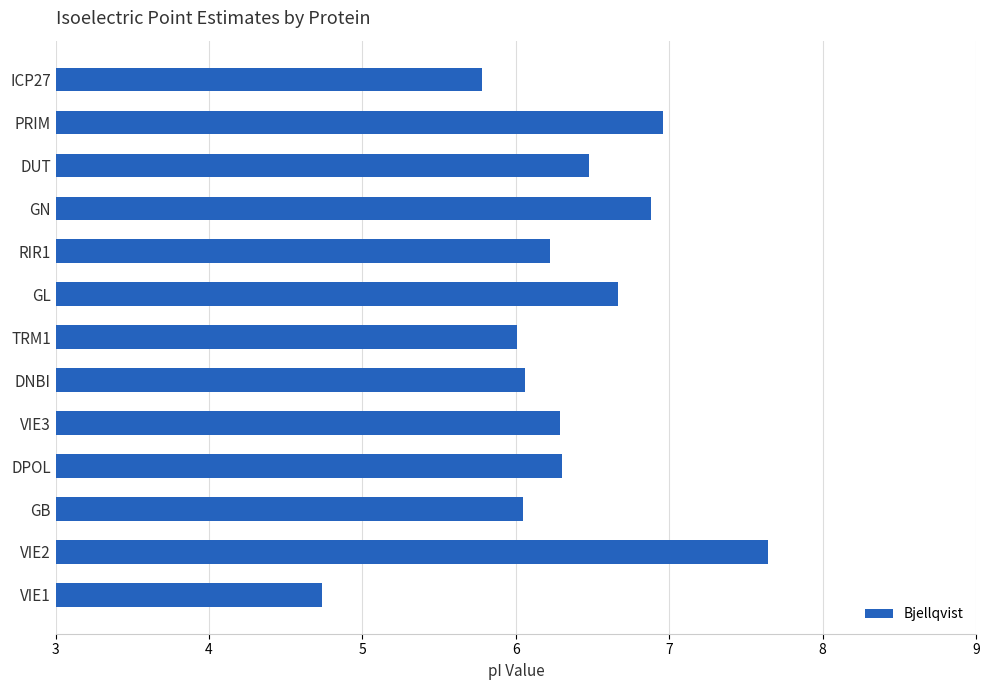

What value does the data have at DNBI?

6.1